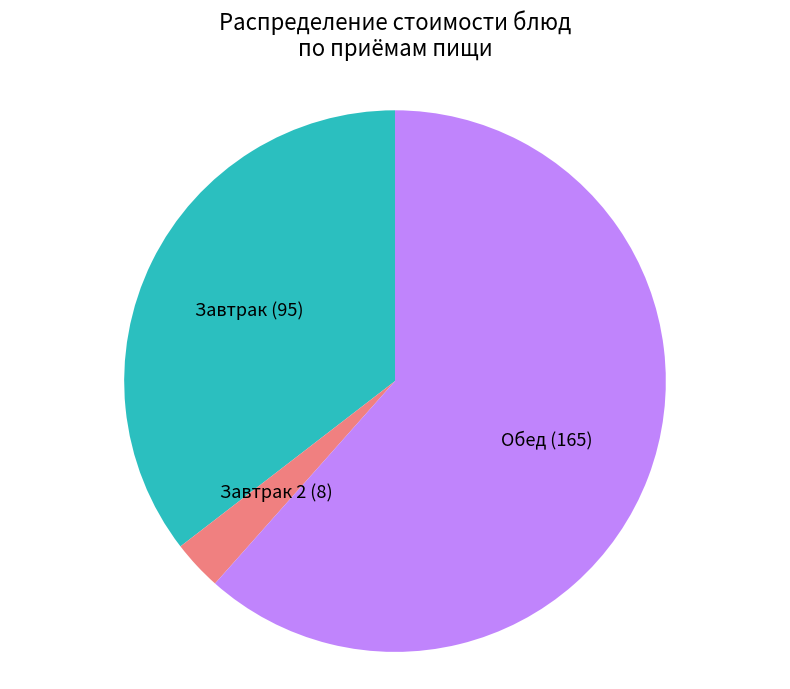

Which slice is the largest?

Обед (165)